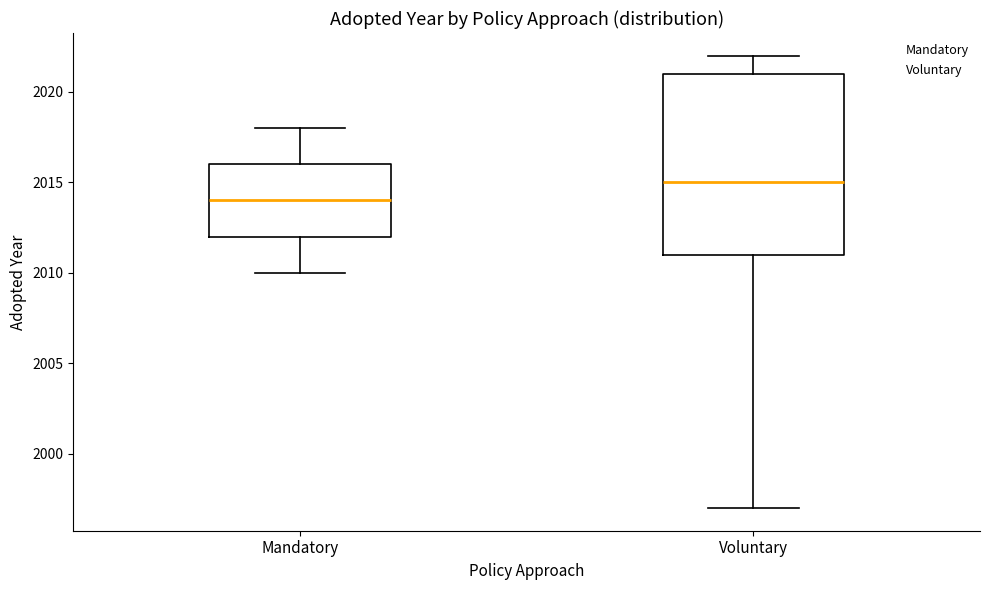

Reading left to right, transcribe this box plot: for each box, give where its median line is, the range the box spans, and where its two whiskers end, as read against the y-axis. The values are not printed on the chart, so give them approximately, as read against the axis.

Mandatory: median 2014, box 2012 to 2016, whiskers 2010 to 2018
Voluntary: median 2015, box 2011 to 2021, whiskers 1997 to 2022